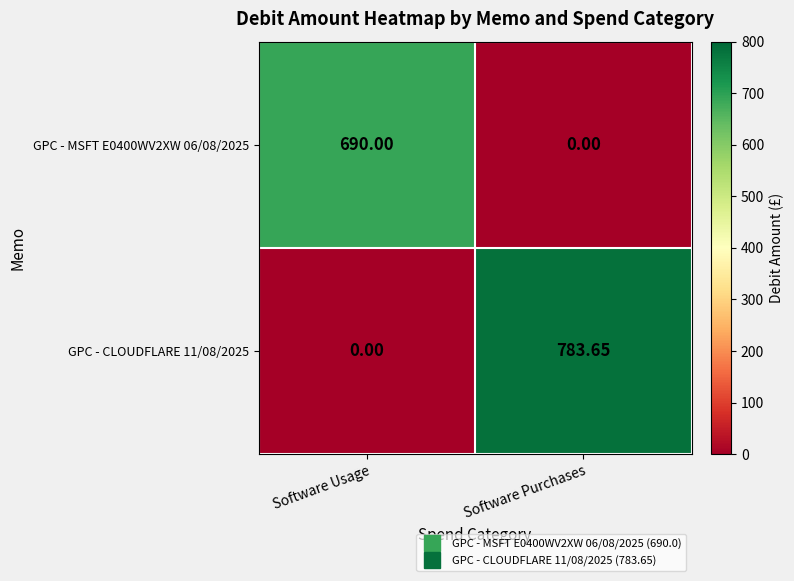

At which label does GPC - CLOUDFLARE 11/08/2025 reach its peak?

Software Purchases